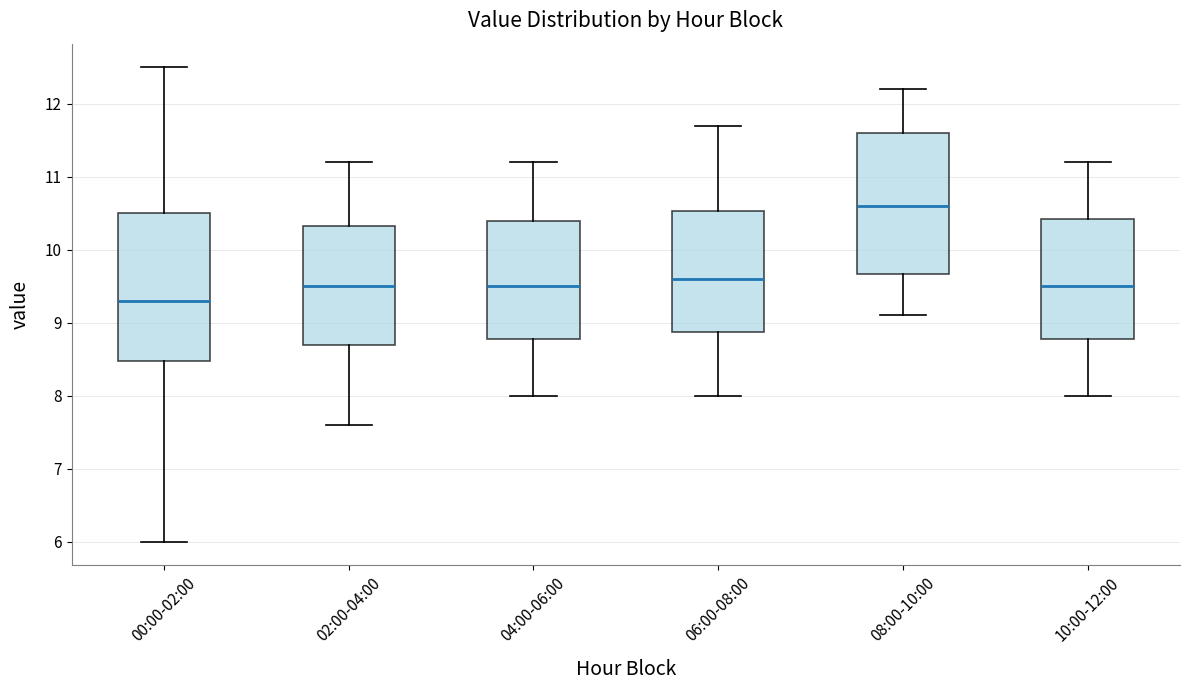

Where is the lower edge of the box for 04:00-06:00 on the y-axis? The values are not printed on the chart, so give them approximately, as read against the axis.

8.8